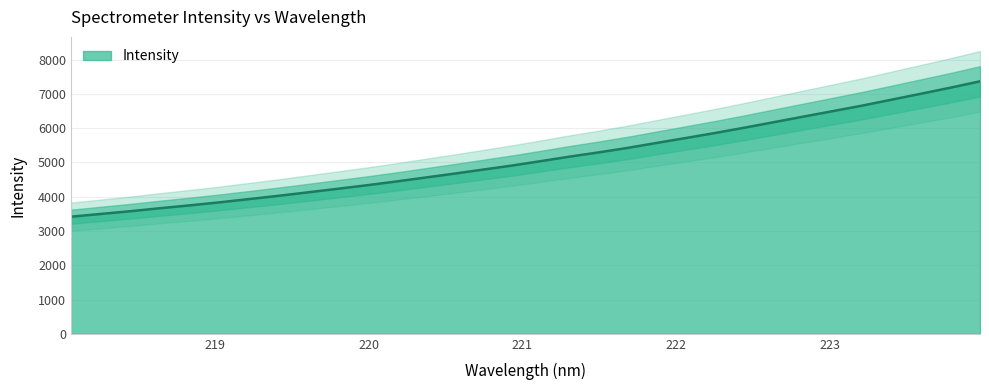

Between 219.2067 and 220.1623, which is larger?

220.1623